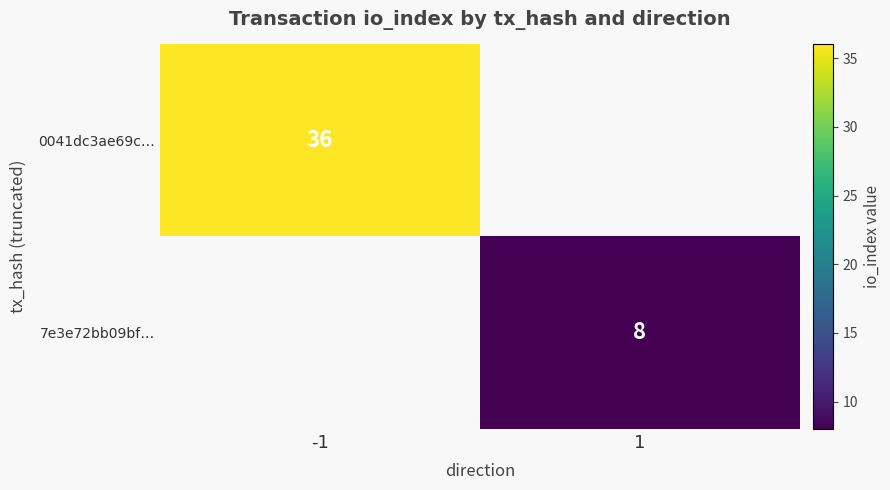

True or false: 0041dc3ae69c… has a value of 36 at -1.

True